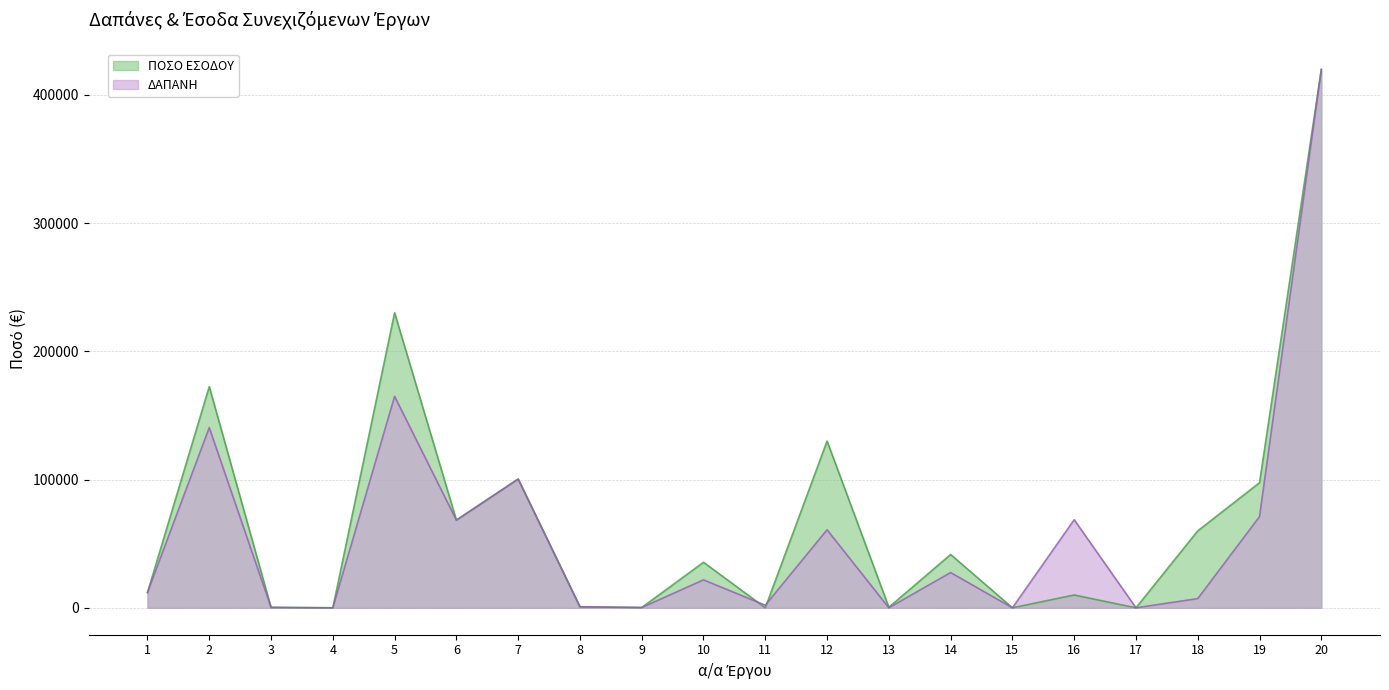

Between which two adjacent categories do ΠΟΣΟ ΕΣΟΔΟΥ and ΔΑΠΑΝΗ first intersect?

10 and 11